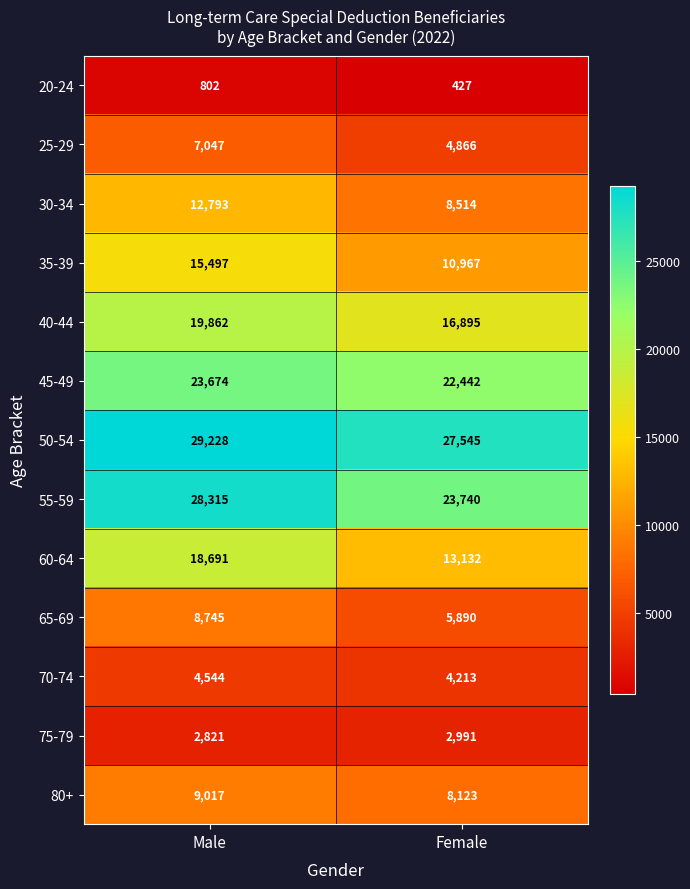

At which category is the sum across all series the highest?

Male